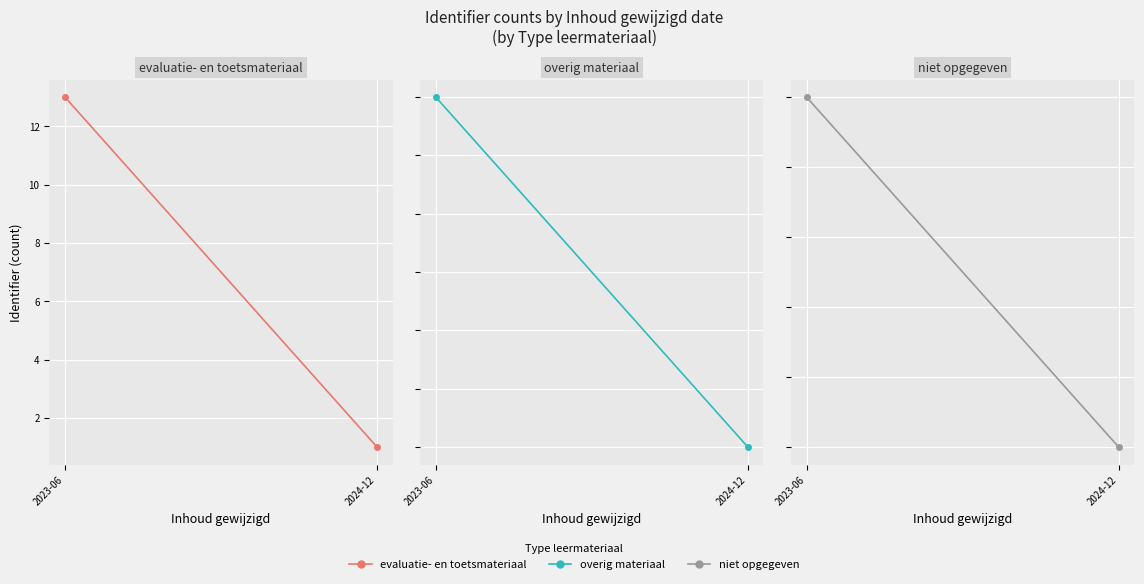

What is the sum of all overig materiaal values?

10